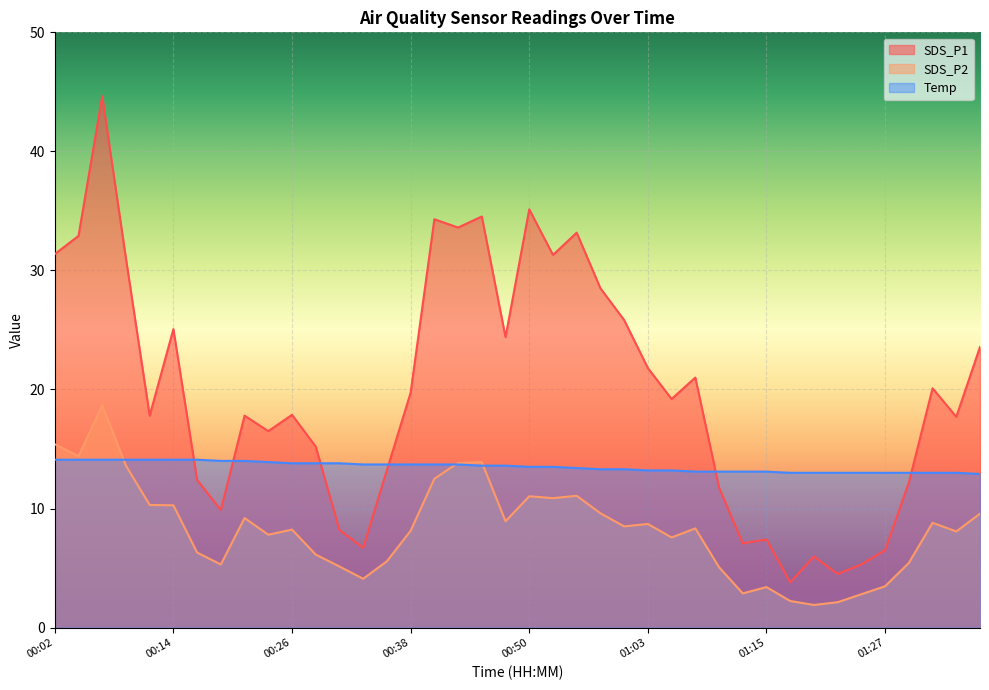

Where is the first local maximum for SDS_P2?

00:06